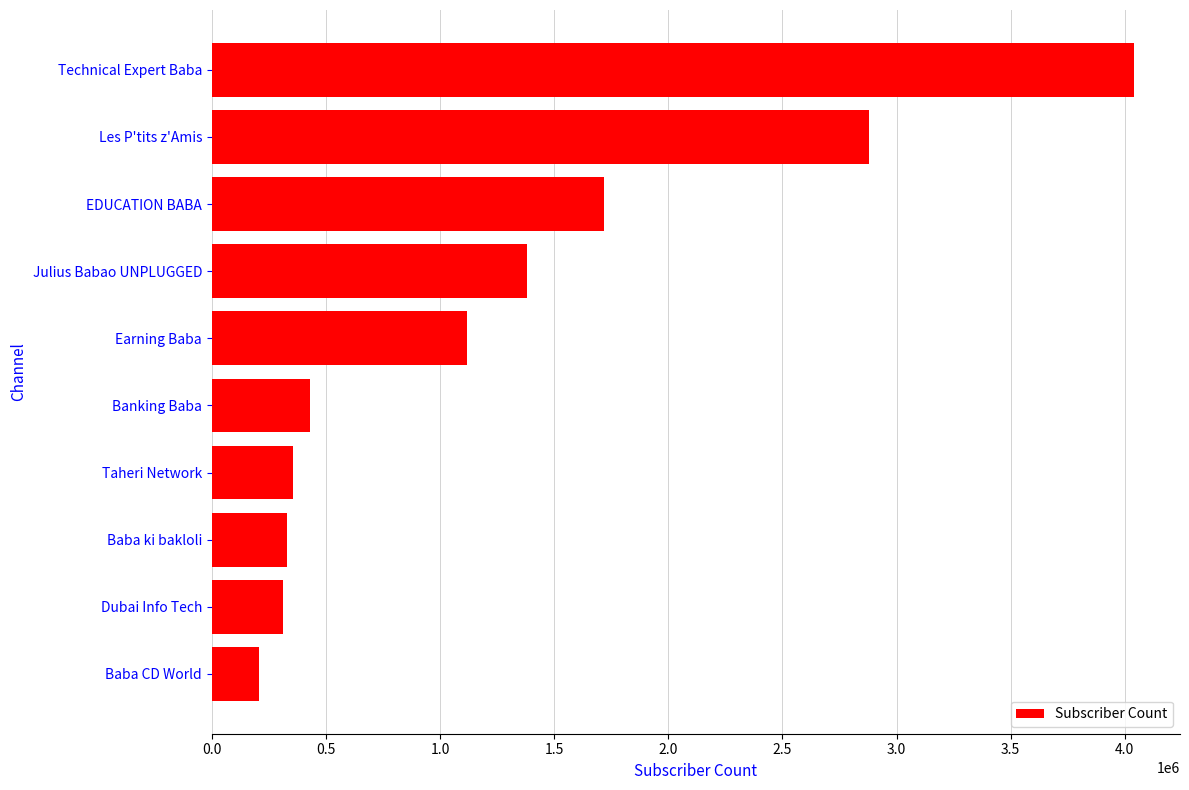

Which has a higher value, Julius Babao UNPLUGGED or Taheri Network?

Julius Babao UNPLUGGED